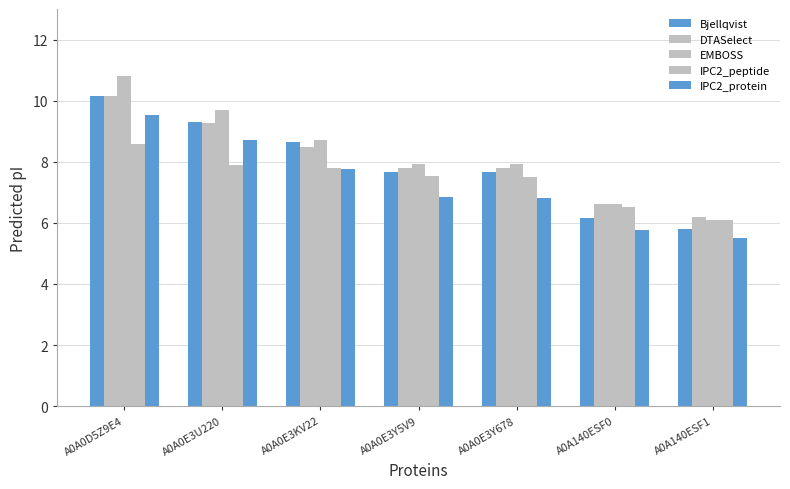

How many values in the IPC2_protein series are below 6?

2